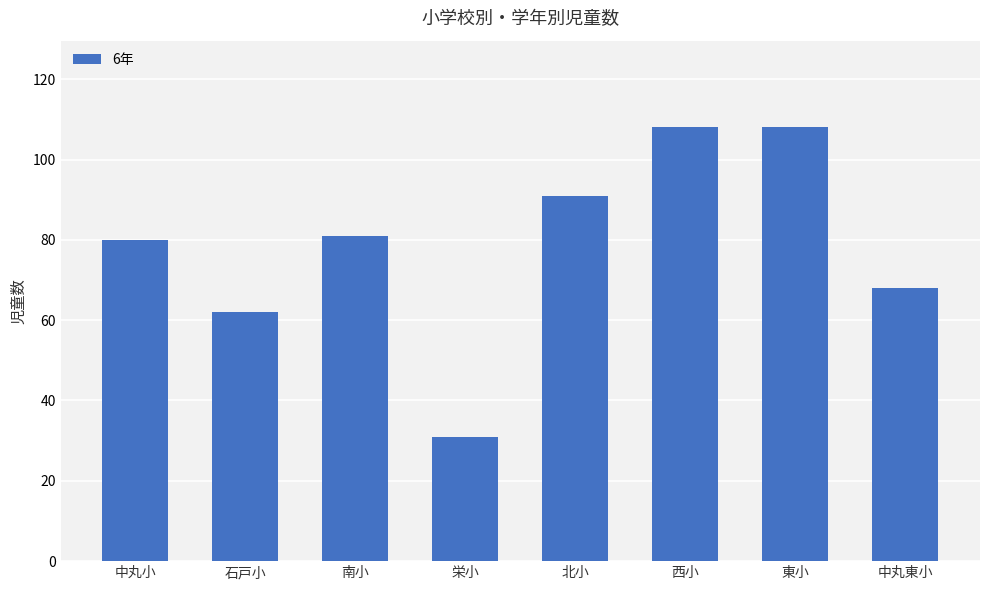

What is the maximum value shown in the chart?

108